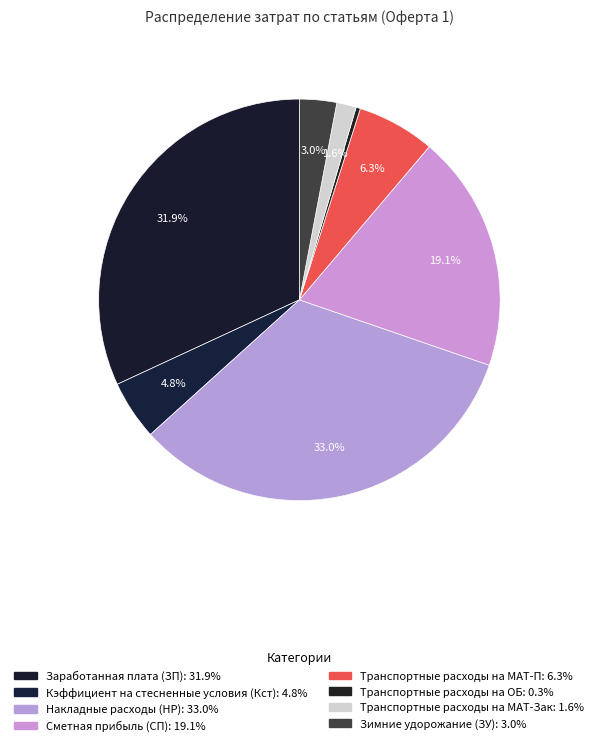

What is the smallest slice in the pie chart?

Транспортные расходы на ОБ